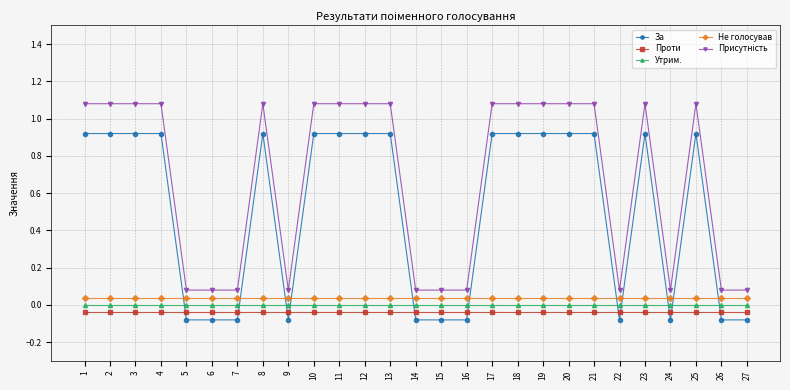

Is the value of Не голосував at 24 greater than the value of За at 17?

No